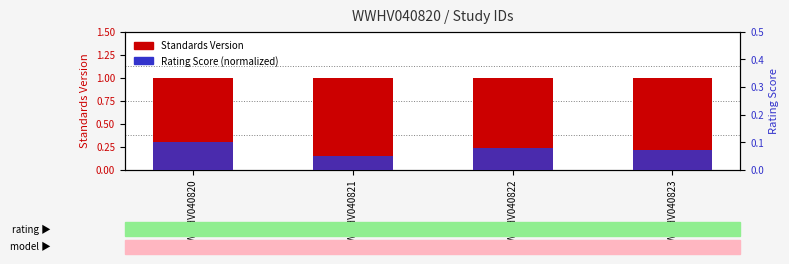

Which category has the lowest value across all series?

WWHV040821